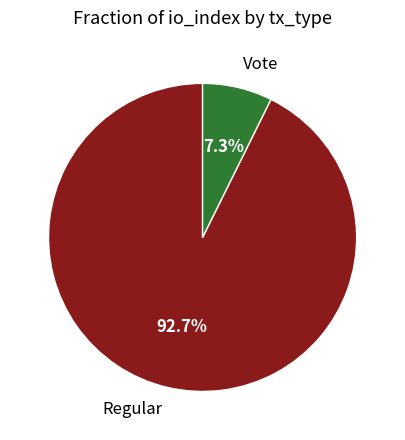

Count the number of slices in the pie.

2